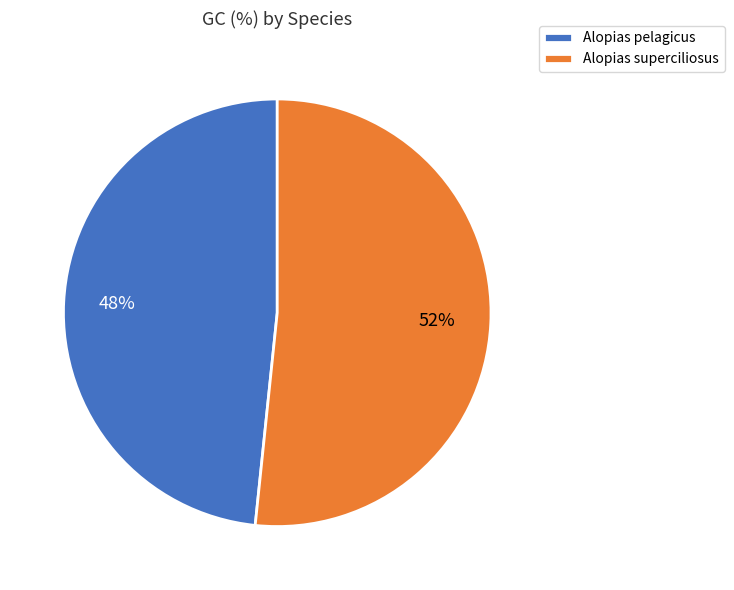

To the nearest percent, what is the average slice percentage?

50%